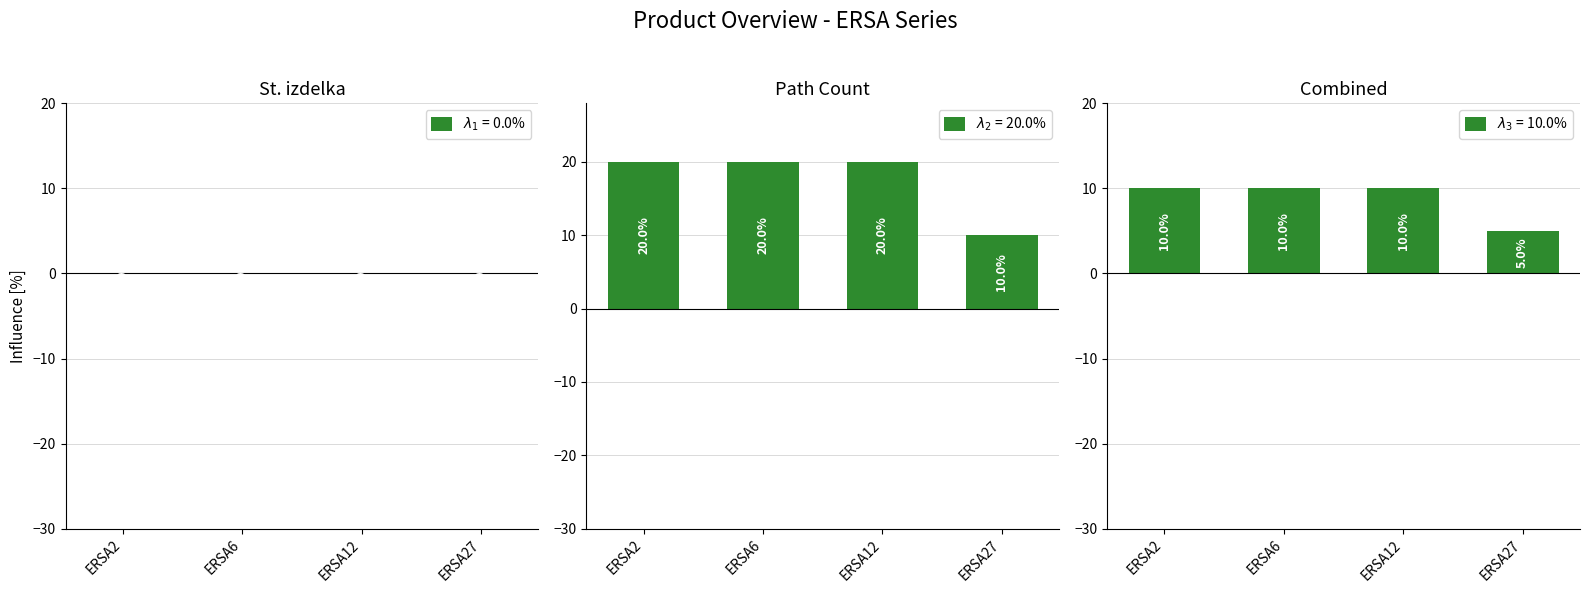

At ERSA6, list the series in order from smallest to largest.

St. izdelka, Combined, Path Count